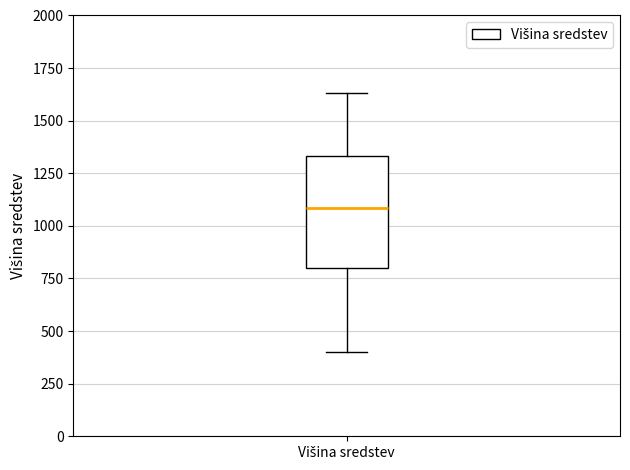

Transcribe this box plot: give where the median line is, the range the box spans, and where the two whiskers end, as read against the y-axis. The values are not printed on the chart, so give them approximately, as read against the axis.

median 1100, box 800 to 1350, whiskers 400 to 1650